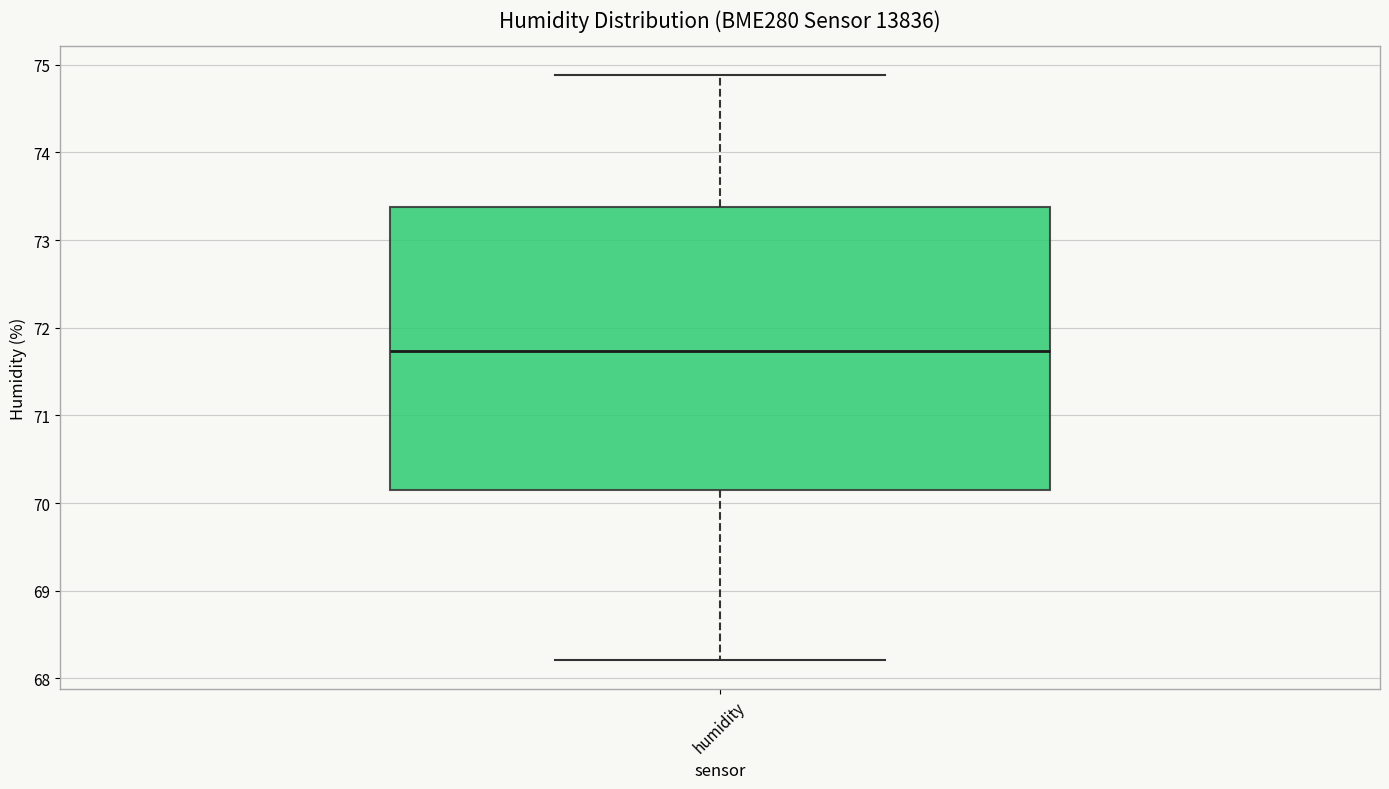

Transcribe this box plot: give where the median line is, the range the box spans, and where the two whiskers end, as read against the y-axis. The values are not printed on the chart, so give them approximately, as read against the axis.

median 71.7, box 70.1 to 73.4, whiskers 68.2 to 74.9